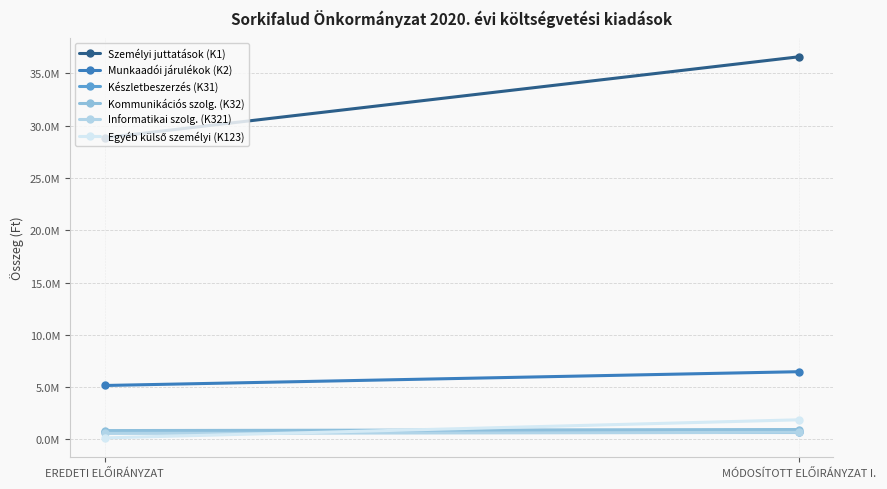

At which category is the sum across all series the highest?

MÓDOSÍTOTT ELŐIRÁNYZAT I.